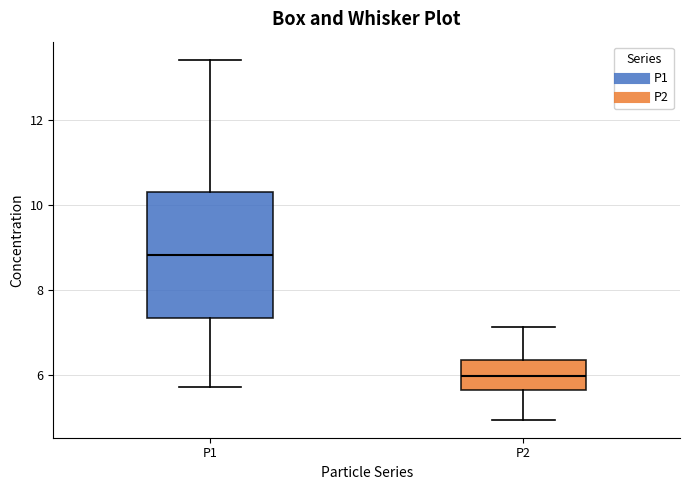

Reading left to right, transcribe this box plot: for each box, give where its median line is, the range the box spans, and where its two whiskers end, as read against the y-axis. The values are not printed on the chart, so give them approximately, as read against the axis.

P1: median 8.8, box 7.4 to 10.4, whiskers 5.8 to 13.4
P2: median 6.0, box 5.6 to 6.4, whiskers 5.0 to 7.2